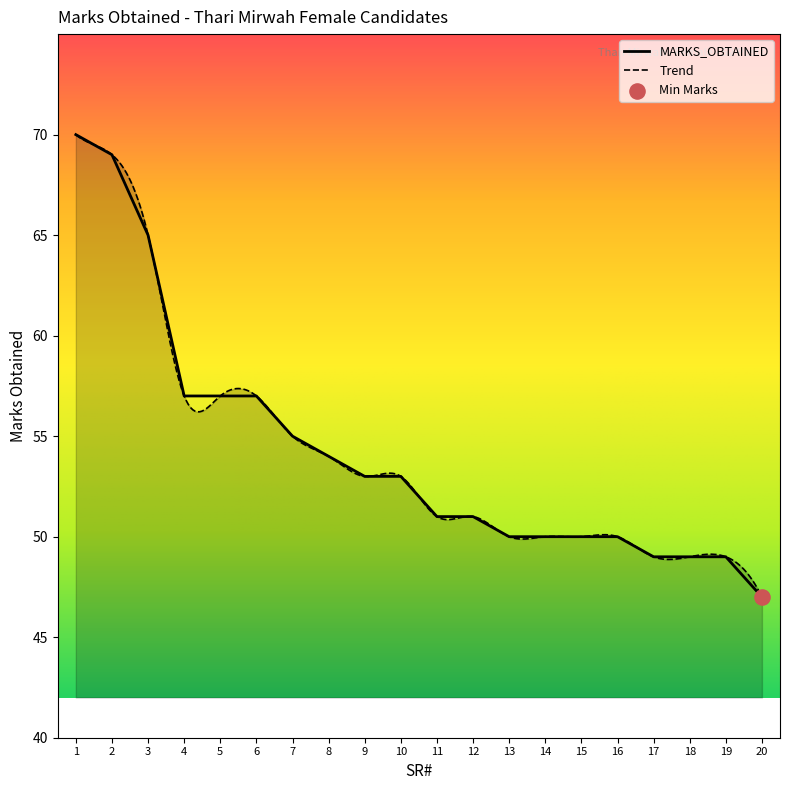

Approximately how many times larger is the value at 10 compared to 19?

1.1